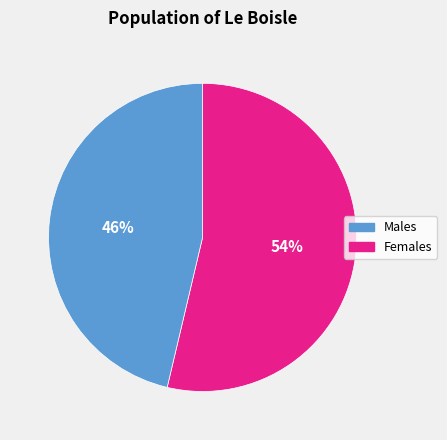

To the nearest percent, what is the average slice percentage?

50%